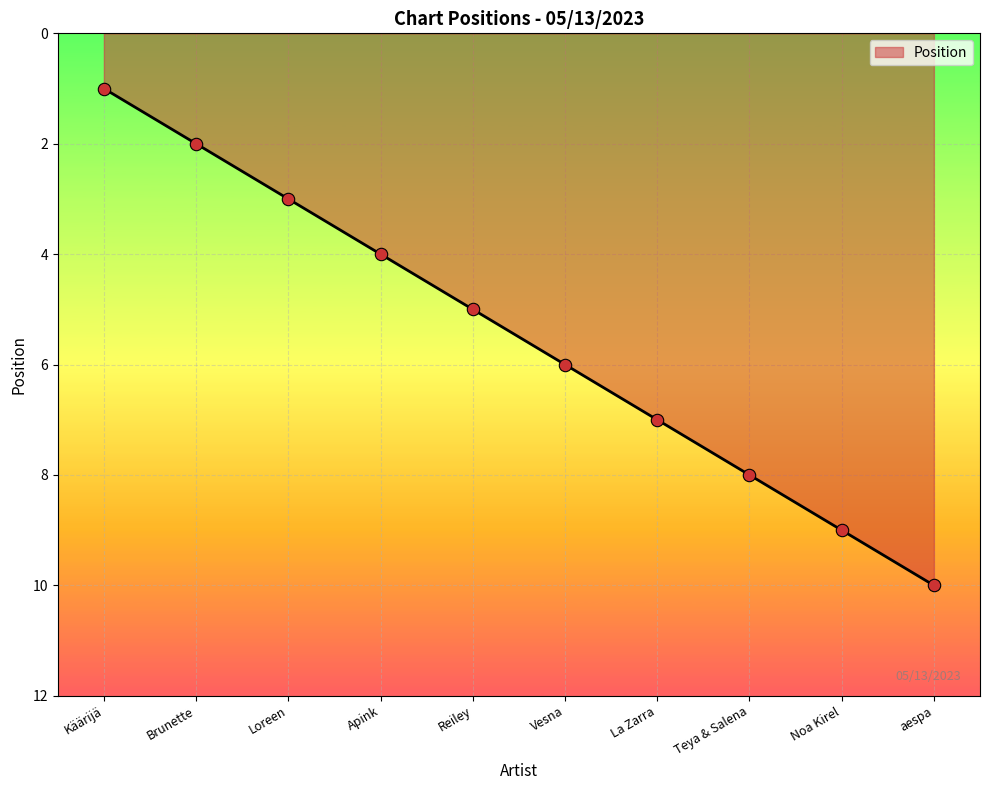

Which has a higher value, Noa Kirel or Käärijä?

Noa Kirel